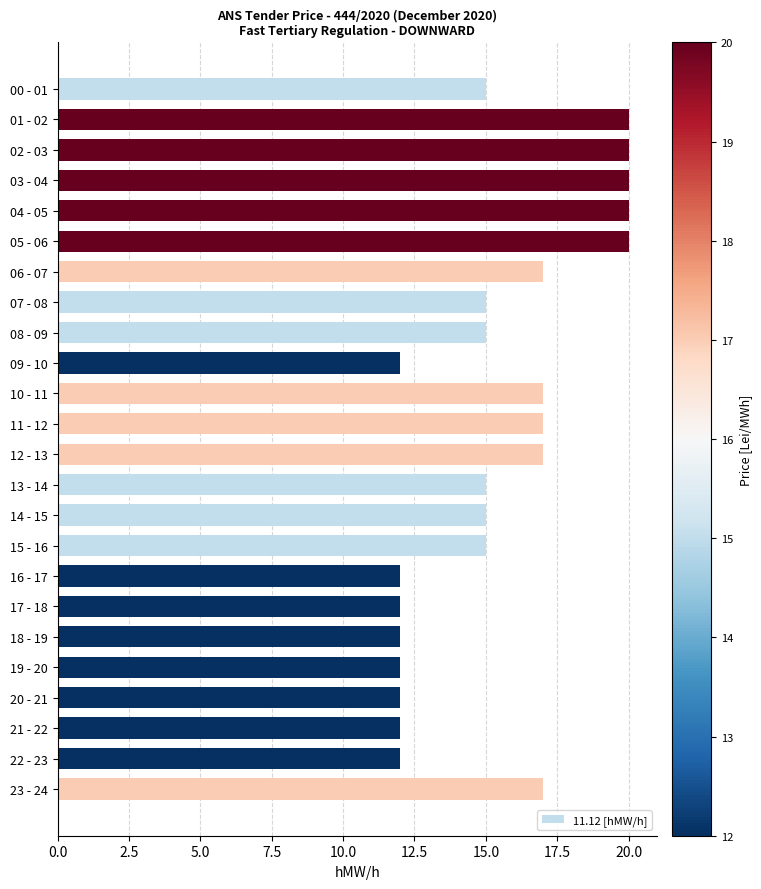

Reading bottom to top, what are all the values shown in this chart?

17	12	12	12	12	12	12	12	15	15	15	17	17	17	12	15	15	17	20	20	20	20	20	15